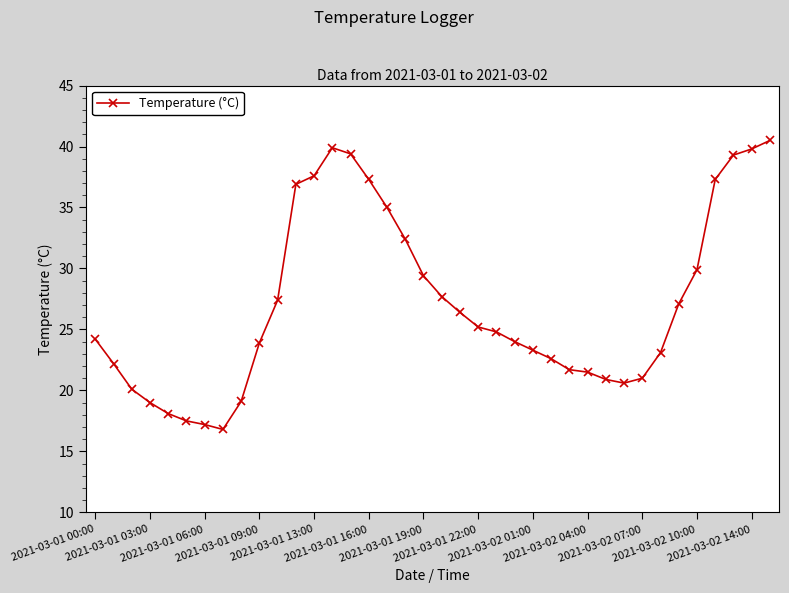

True or false: there are more than 0 points higher than both neighbors.

True